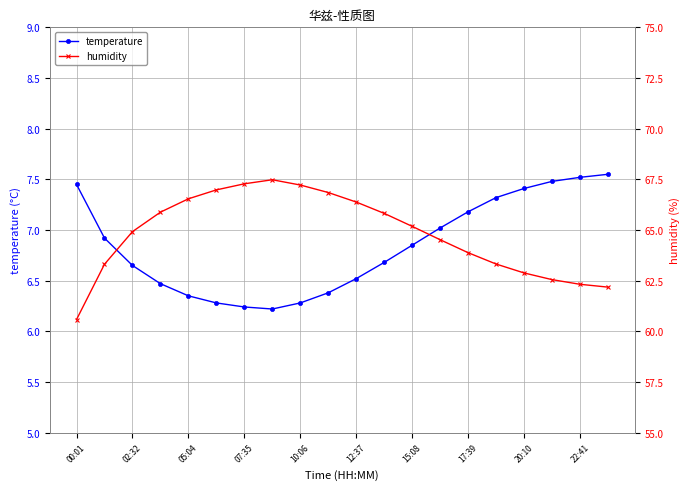

The temperature series shows 6.3 at 10:06. True or false?

True